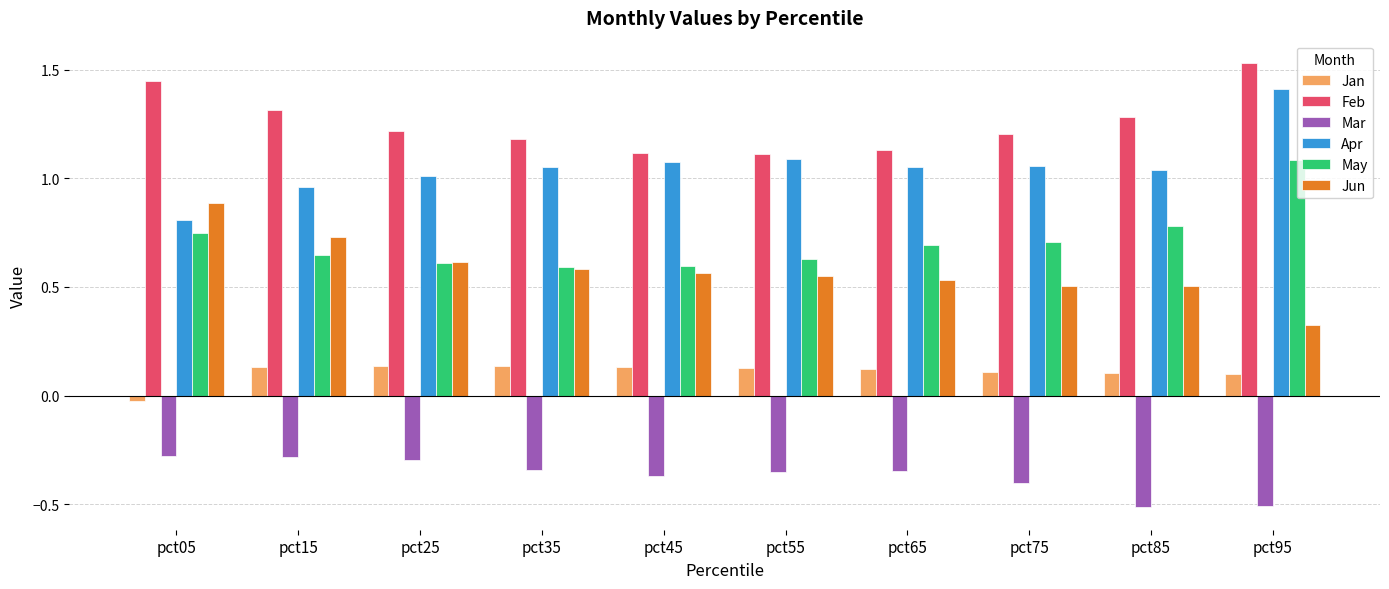

Is the value of Mar at pct55 greater than the value of May at pct95?

No